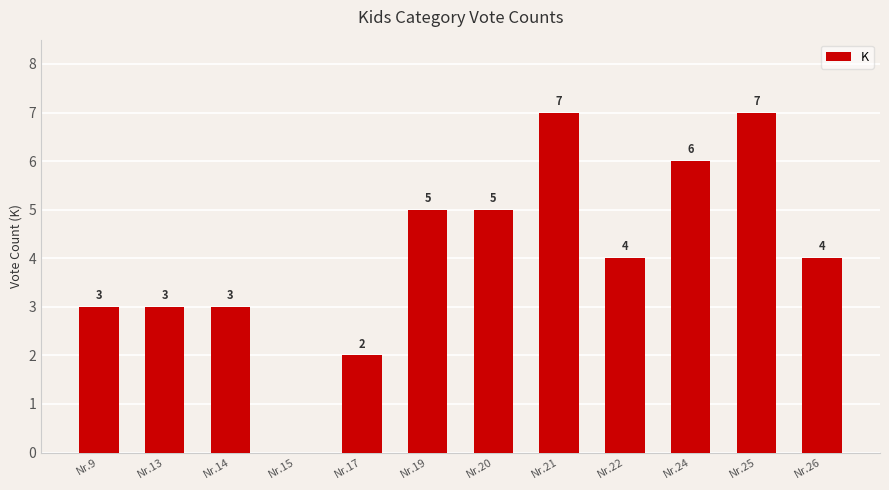

The chart shows a value of 1 at Nr.22. True or false?

False